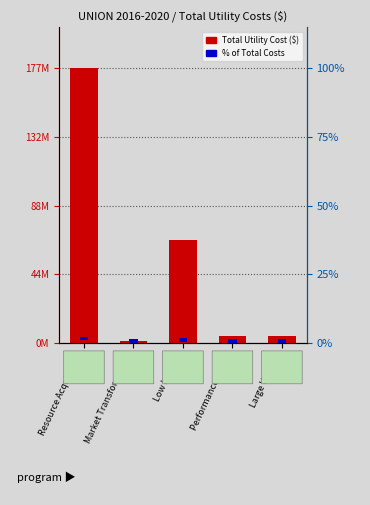

Between Market Transformation and Low Income, which is larger?

Low Income